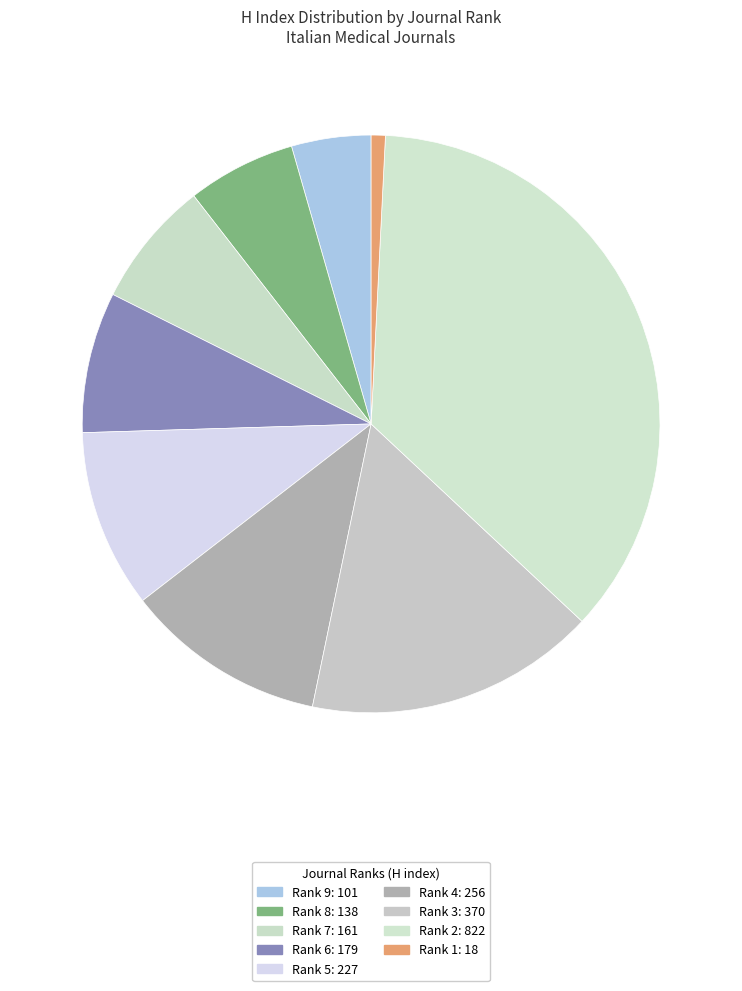

To the nearest percent, what is the average slice percentage?

11%